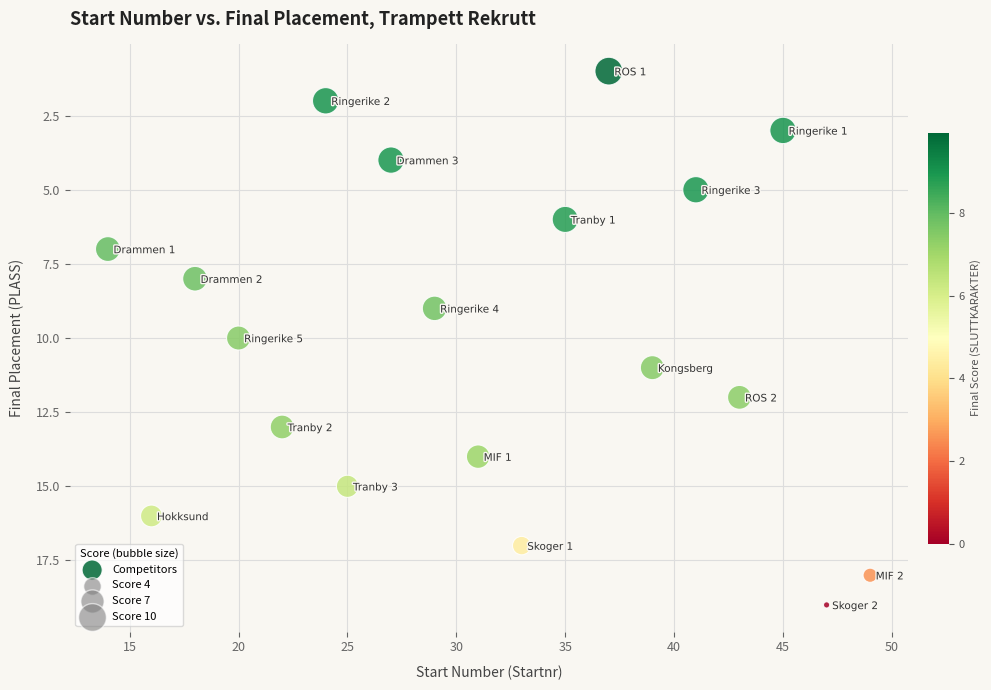

What is the range of X values (max minus min)?

35